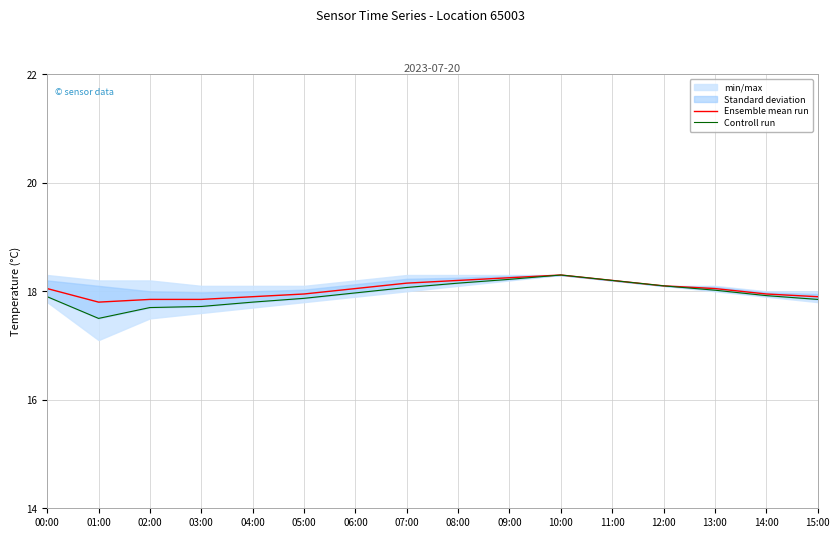

What is the lowest value of the Ensemble mean run series?

17.8